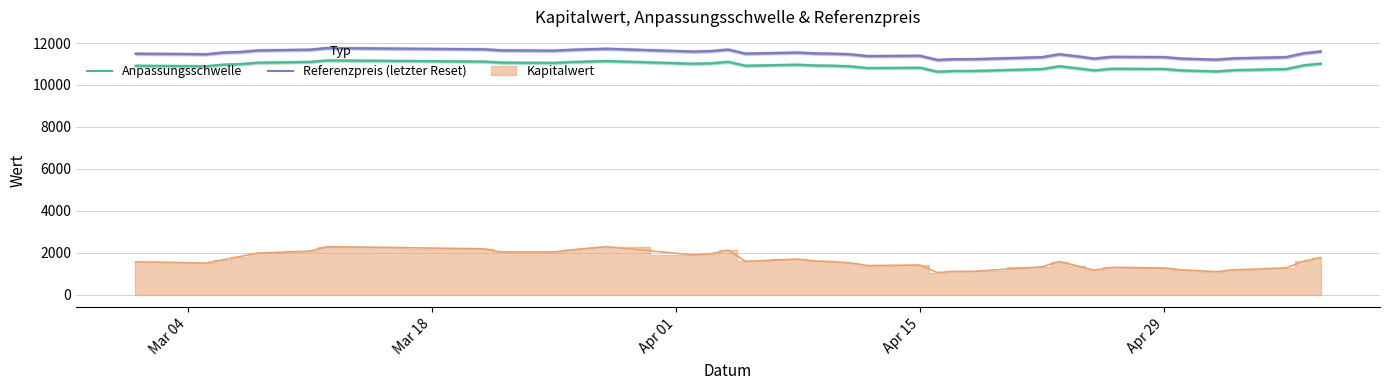

What is the minimum value for Referenzpreis (letzter Reset)?

11196.7